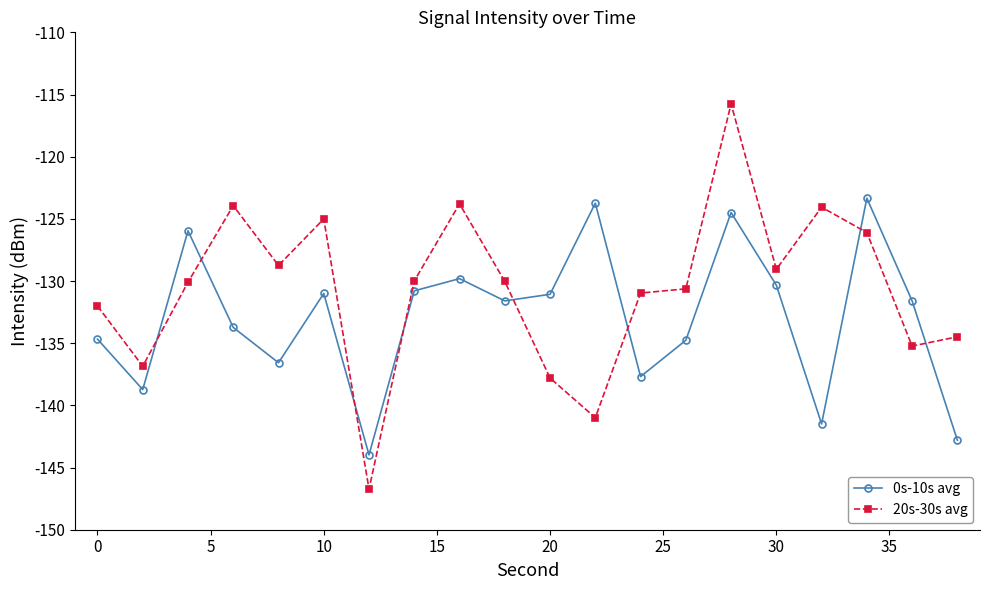

What is the maximum value shown in the chart?

-115.8